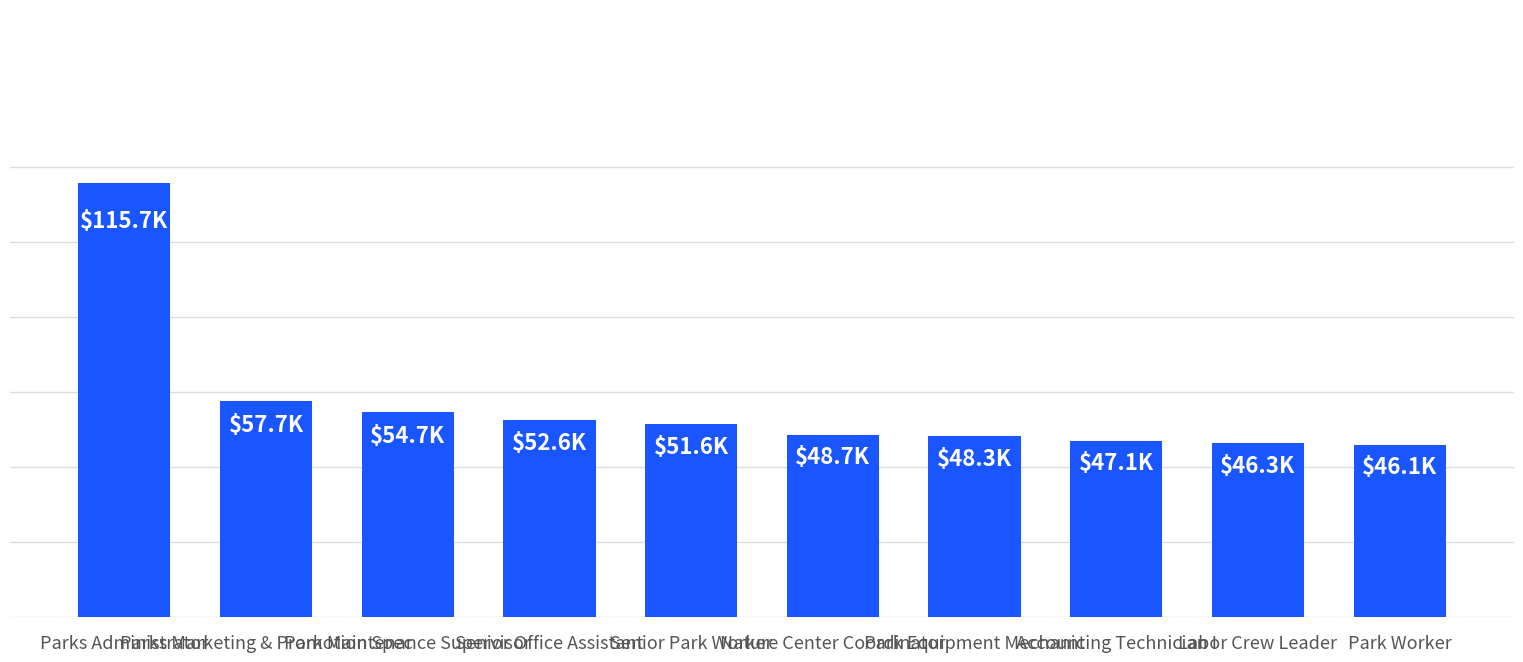

True or false: the data shows 48732 at Nature Center Coordinator.

True